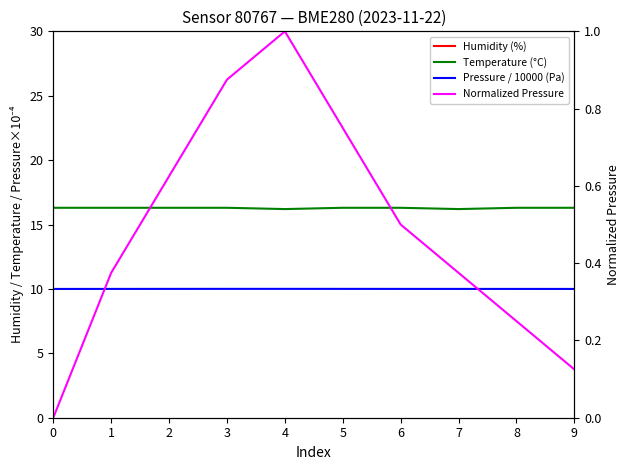

At which label is Temperature (°C) closest to 16?

4